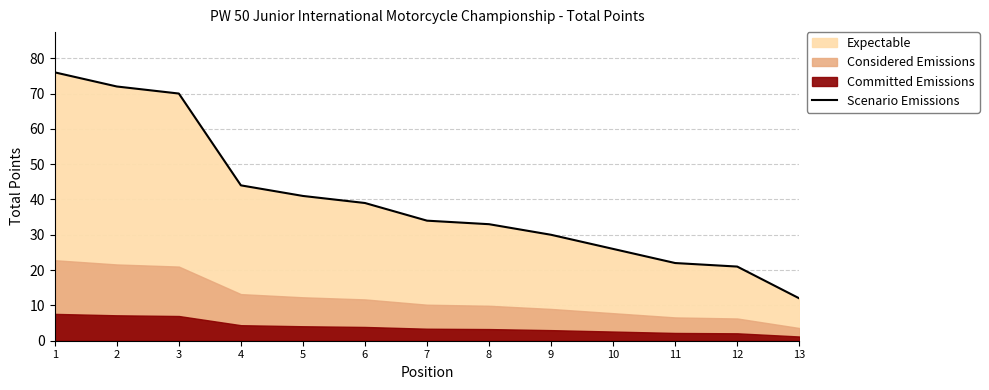

The value at 11 is 22. True or false?

True